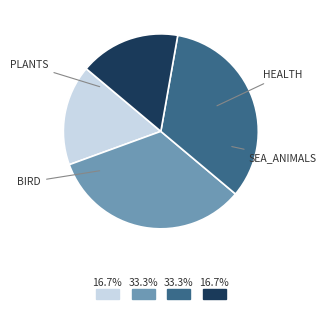

Count the number of slices in the pie.

4